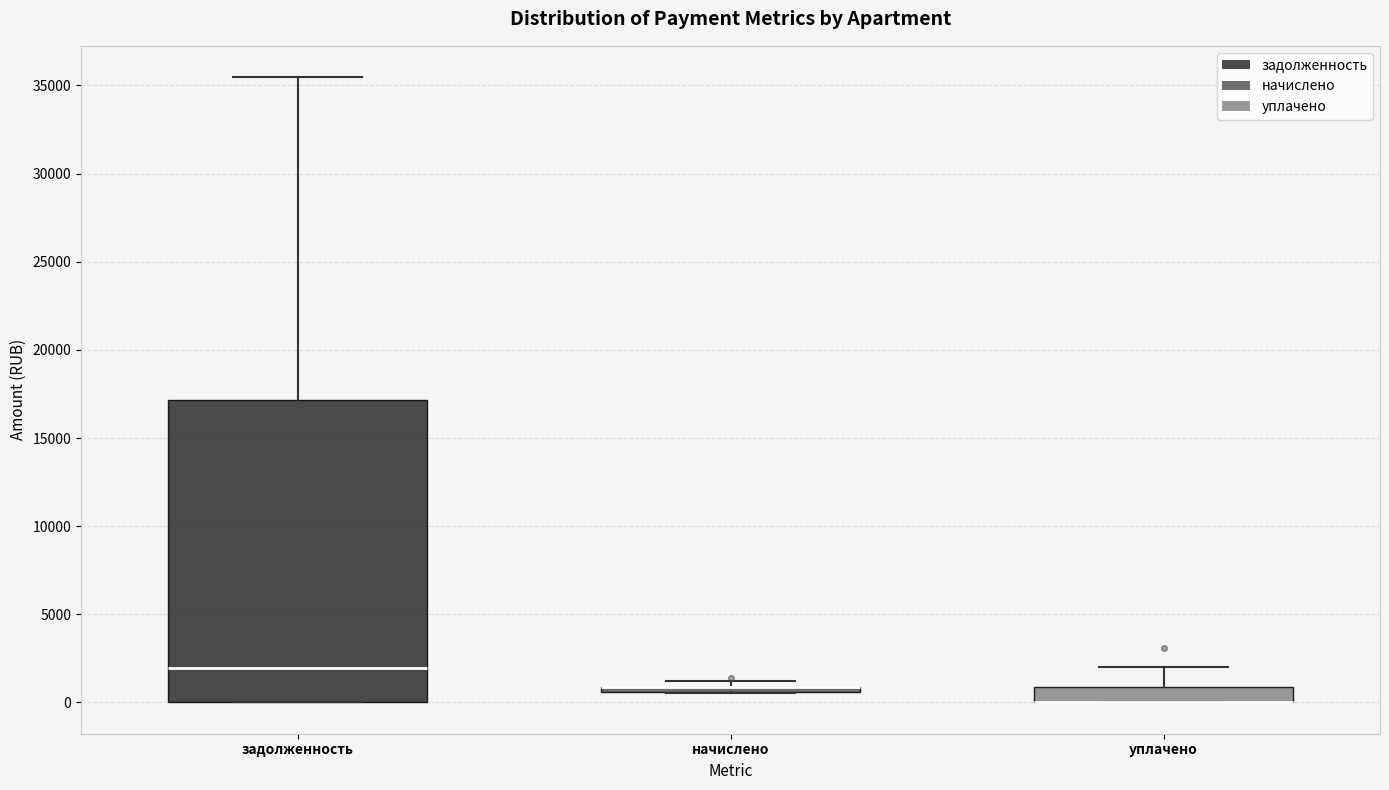

Where is the lower edge of the box for уплачено on the y-axis? The values are not printed on the chart, so give them approximately, as read against the axis.

0